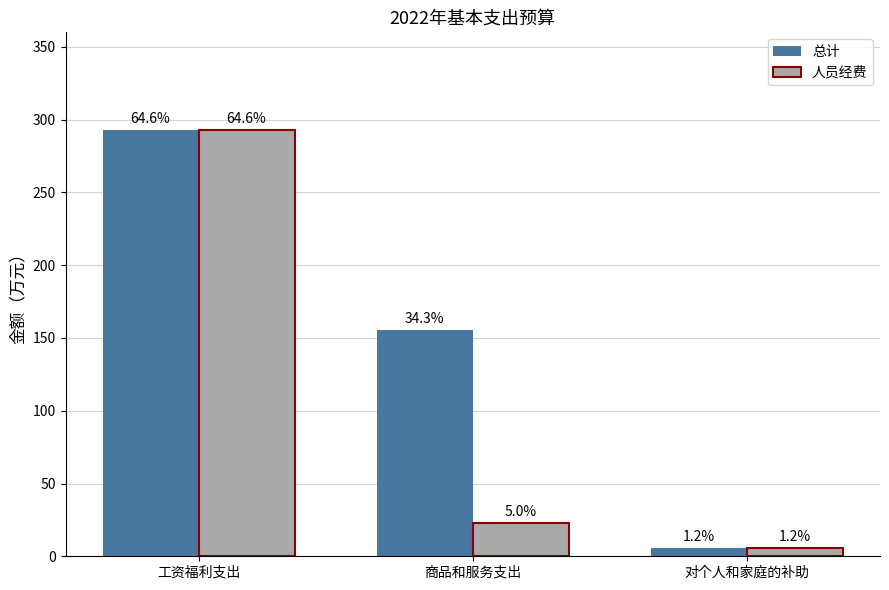

Reading left to right, what are all the values shown in this chart?

总计: 工资福利支出=292.8	商品和服务支出=155.3	对个人和家庭的补助=5.4
人员经费: 工资福利支出=292.8	商品和服务支出=22.8	对个人和家庭的补助=5.4